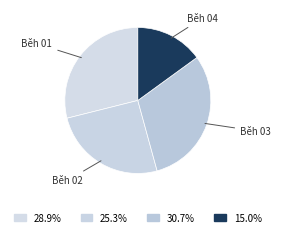

How many slices are in this pie chart?

4